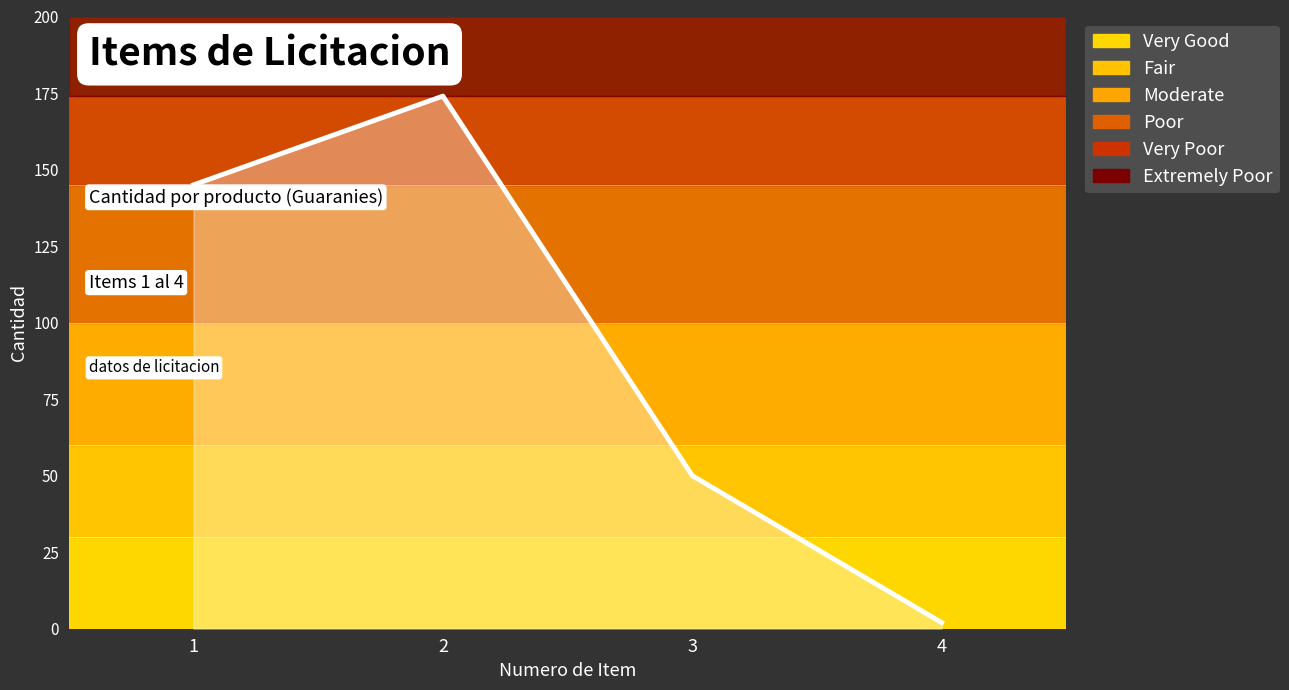

Is it true that the value at 3 is 50?

True